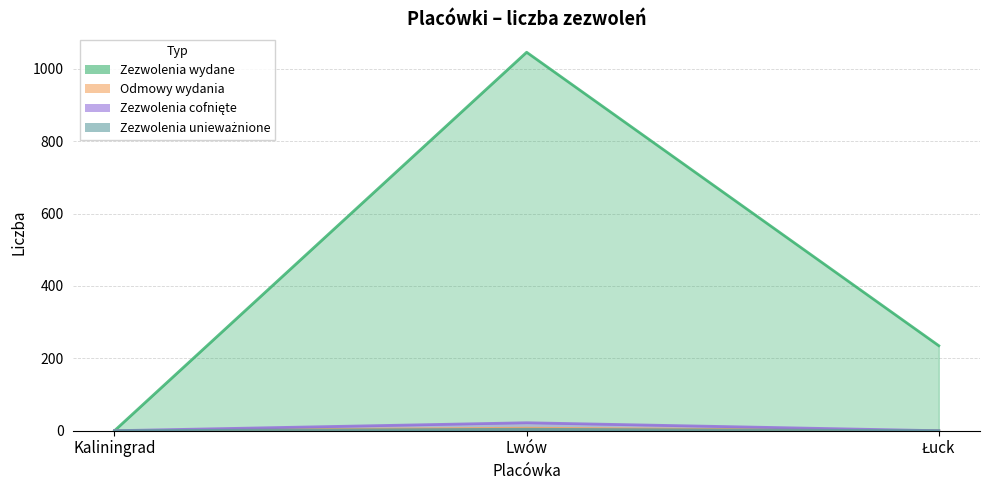

Between Lwów and Kaliningrad, which is larger?

Lwów